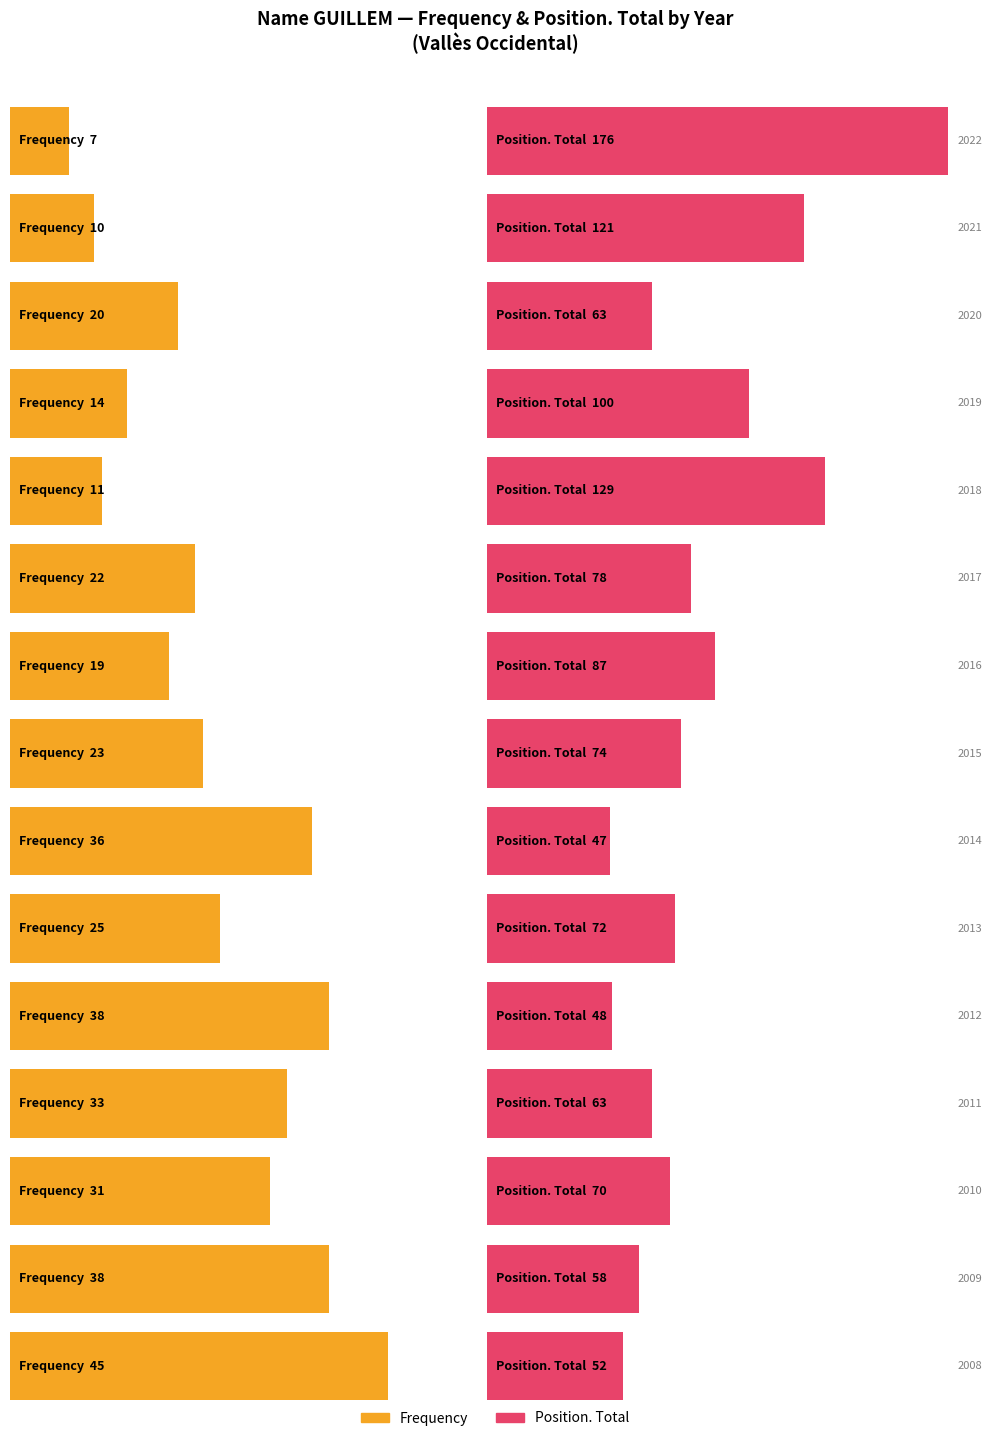

True or false: Frequency has a value of 76 at 2007.

False